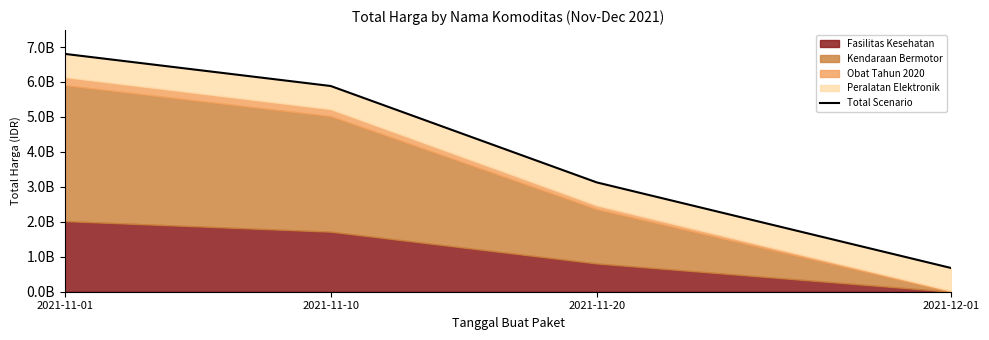

Which has a higher value, 2021-11-20 or 2021-11-01?

2021-11-01